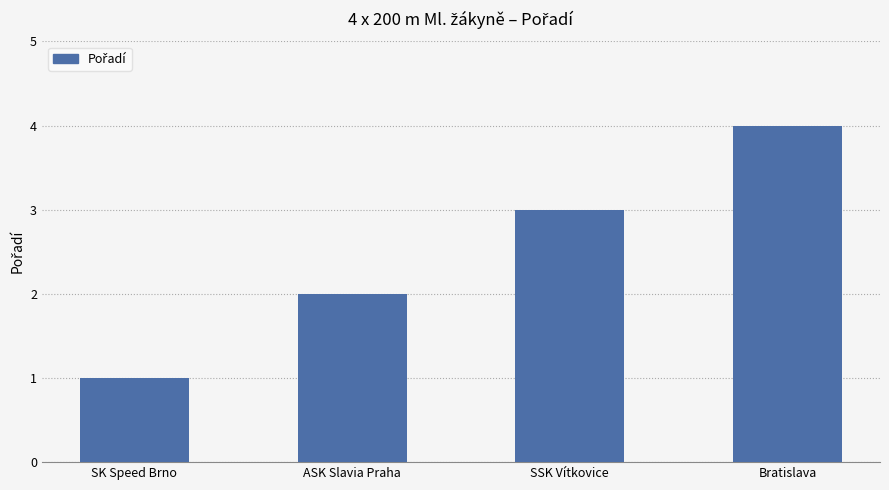

How many series are shown in this chart?

1